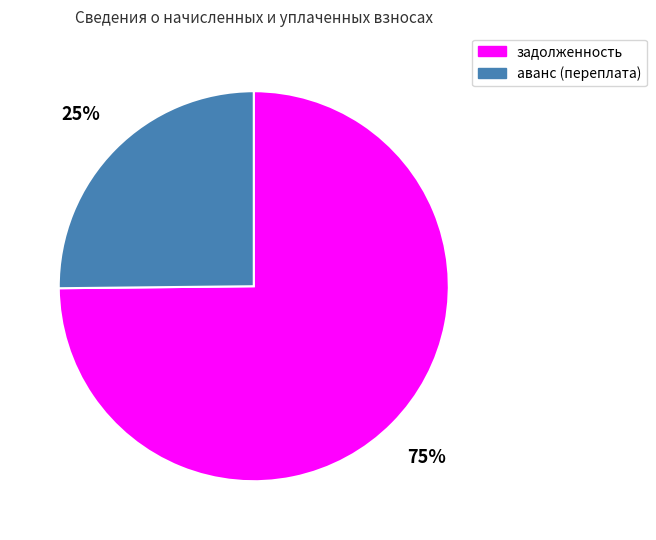

Approximately how many times larger is the value at аванс (переплата) compared to задолженность?

0.3